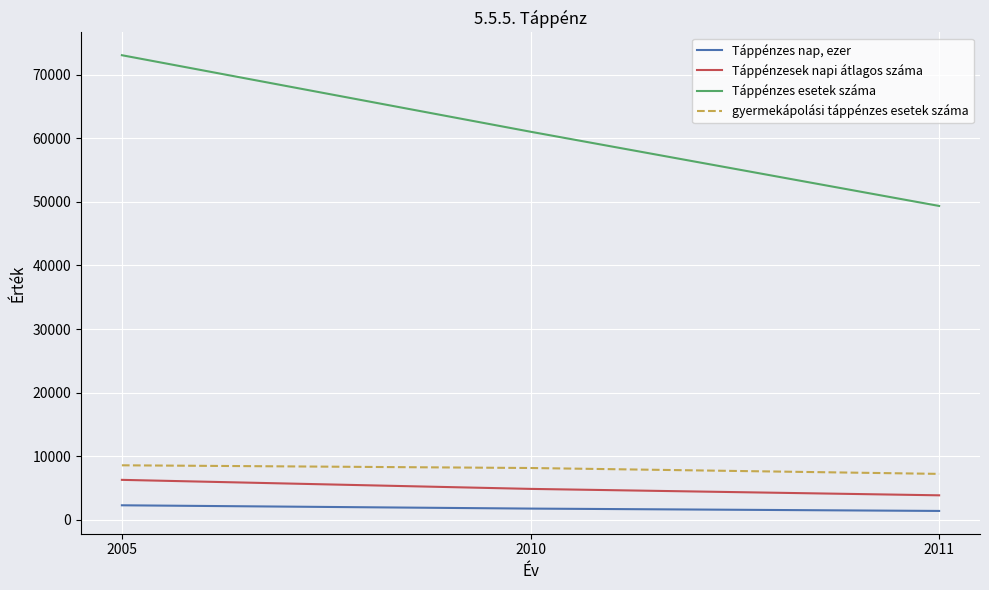

The value of gyermekápolási táppénzes esetek száma at 2010 is 8159.0. True or false?

True